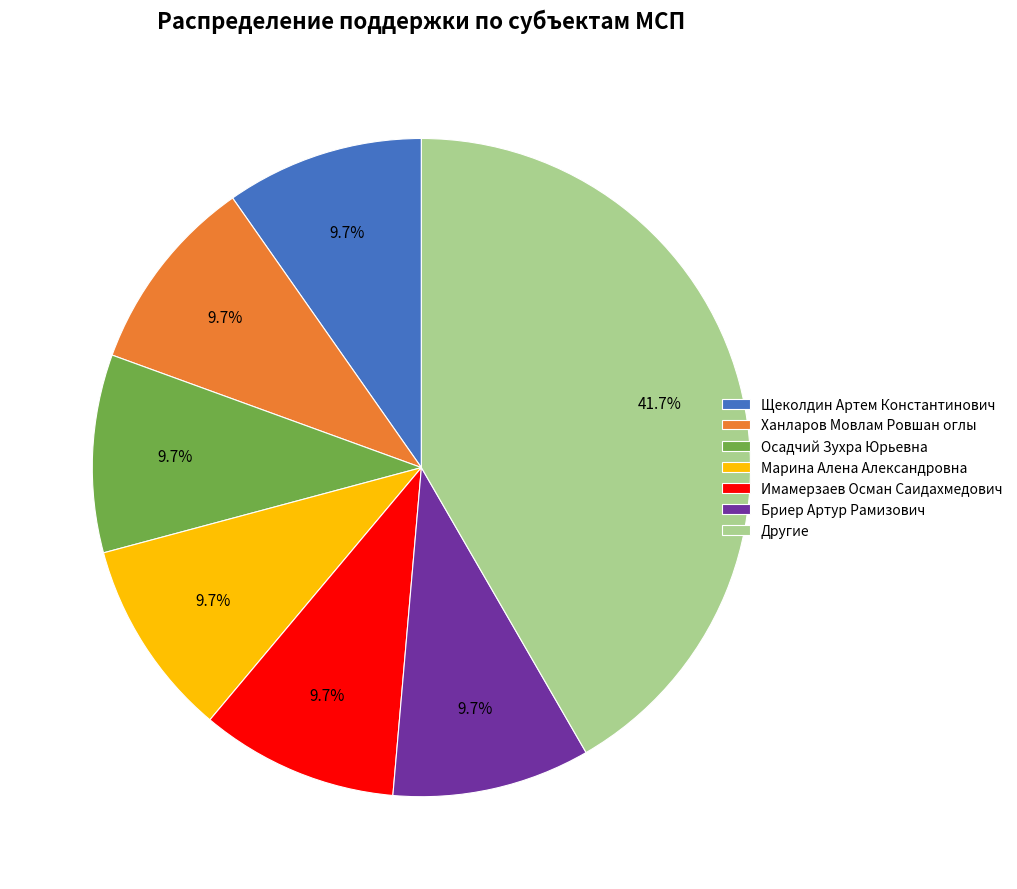

Approximately how many times larger is the value at Марина Алена Александровна compared to Имамерзаев Осман Саидахмедович?

1.0